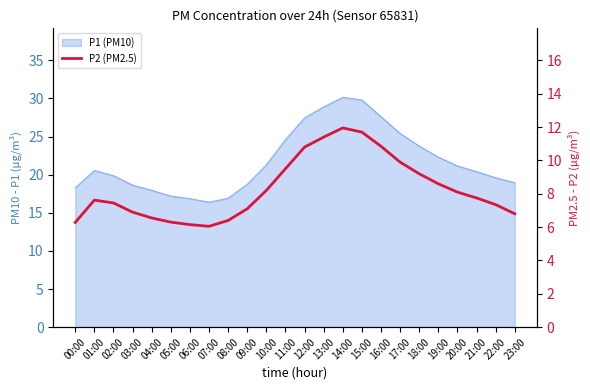

Count the number of categories in the chart.

24